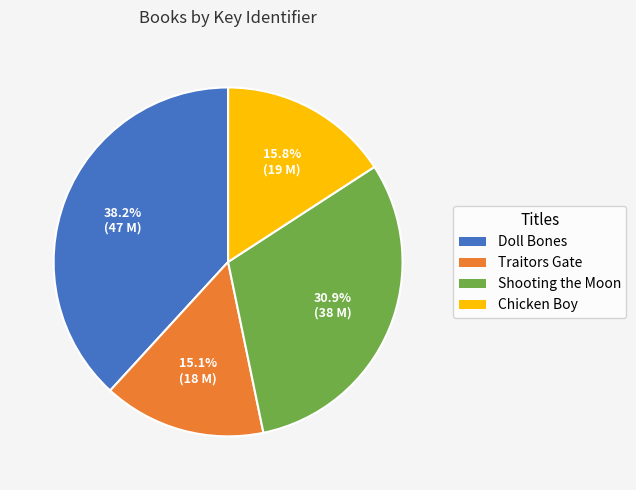

Which category has the biggest portion of the pie?

Doll Bones